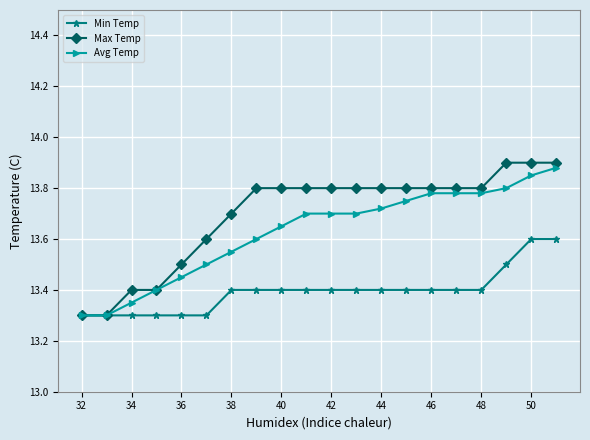

Which series has the largest total across all categories?

Max Temp